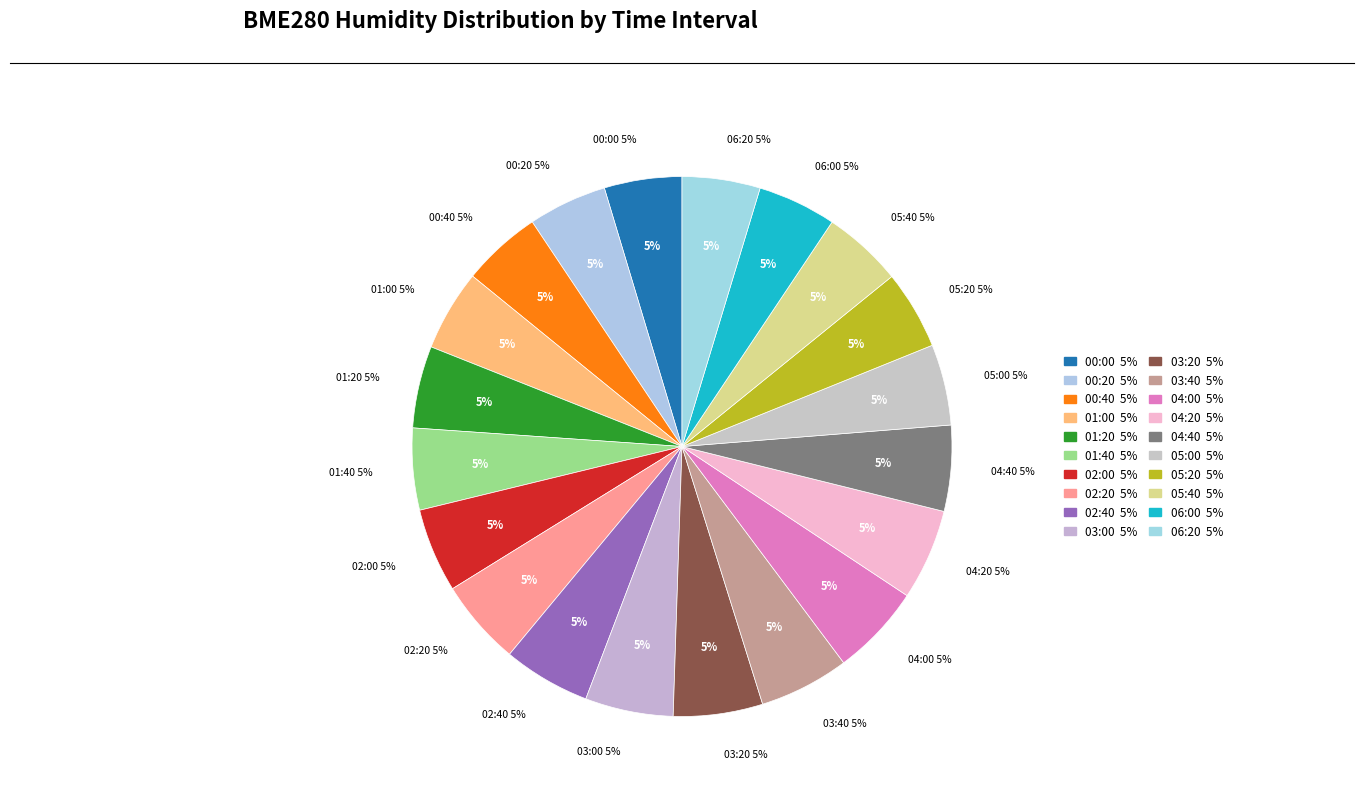

Is 01:20 the majority of the pie?

No